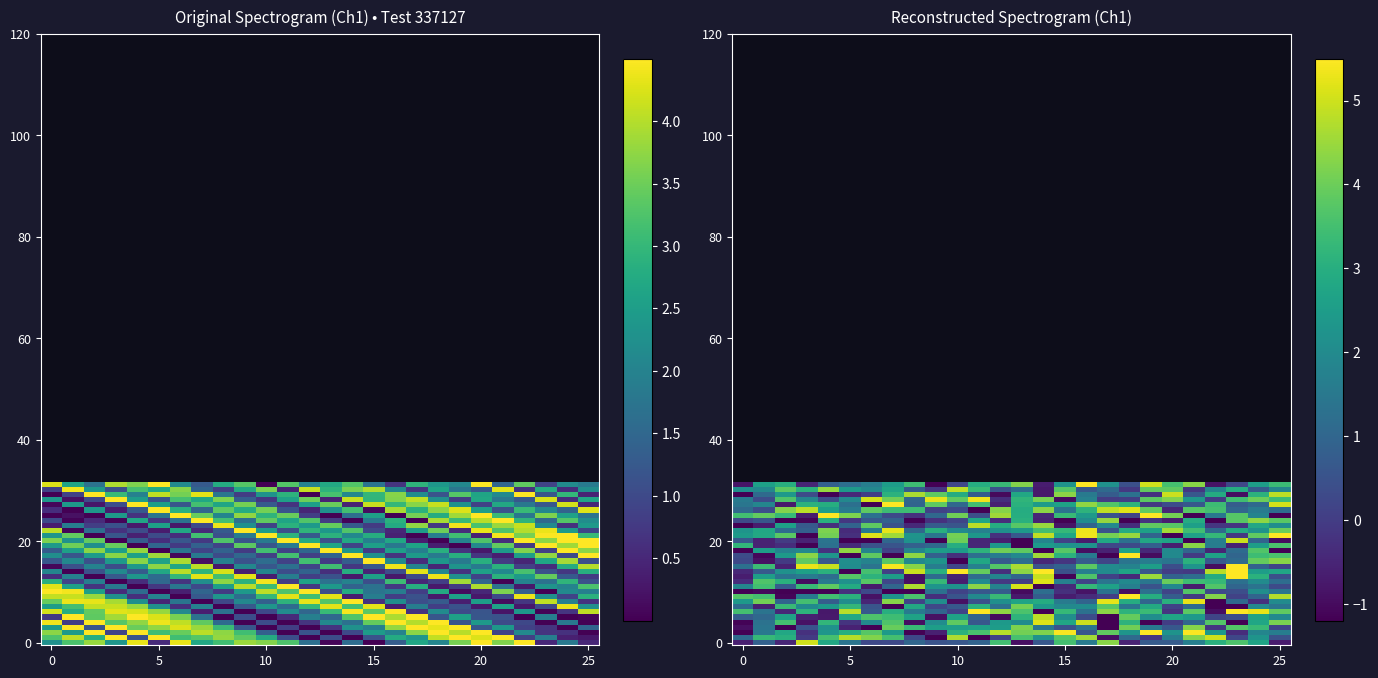

Between 24 and 16, which is larger?

24